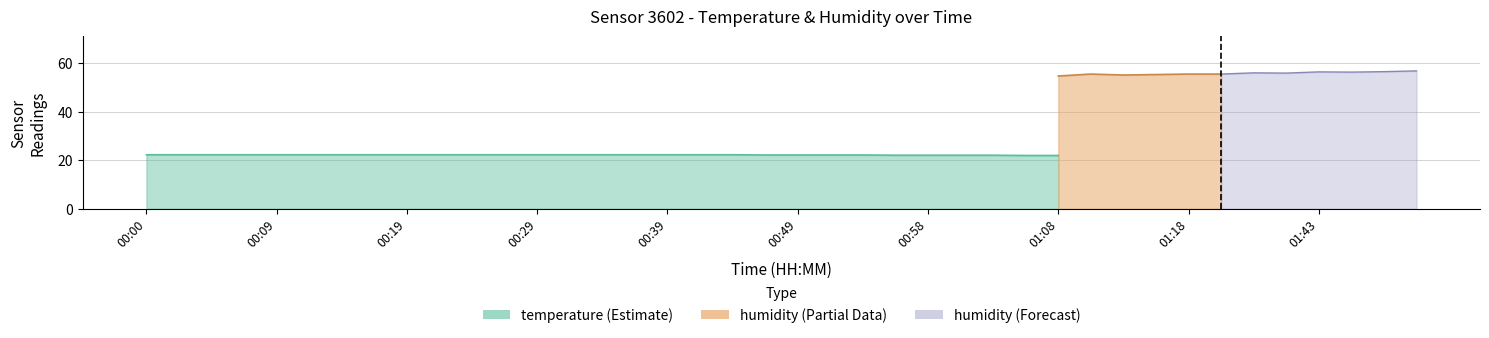

What is the label of the 21st point from the left?

00:49